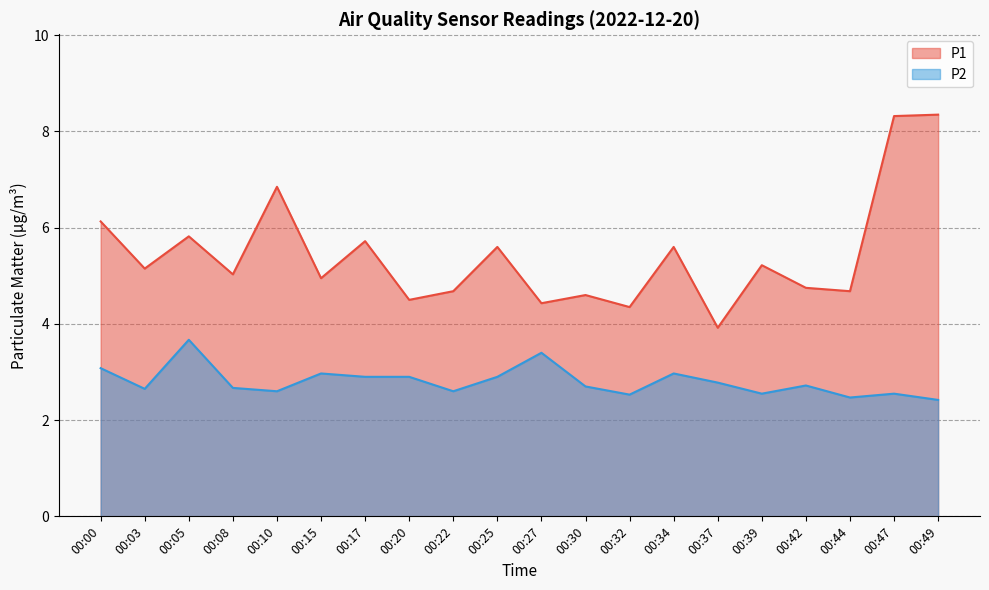

Which has a higher value, 00:22 or 00:20?

00:22